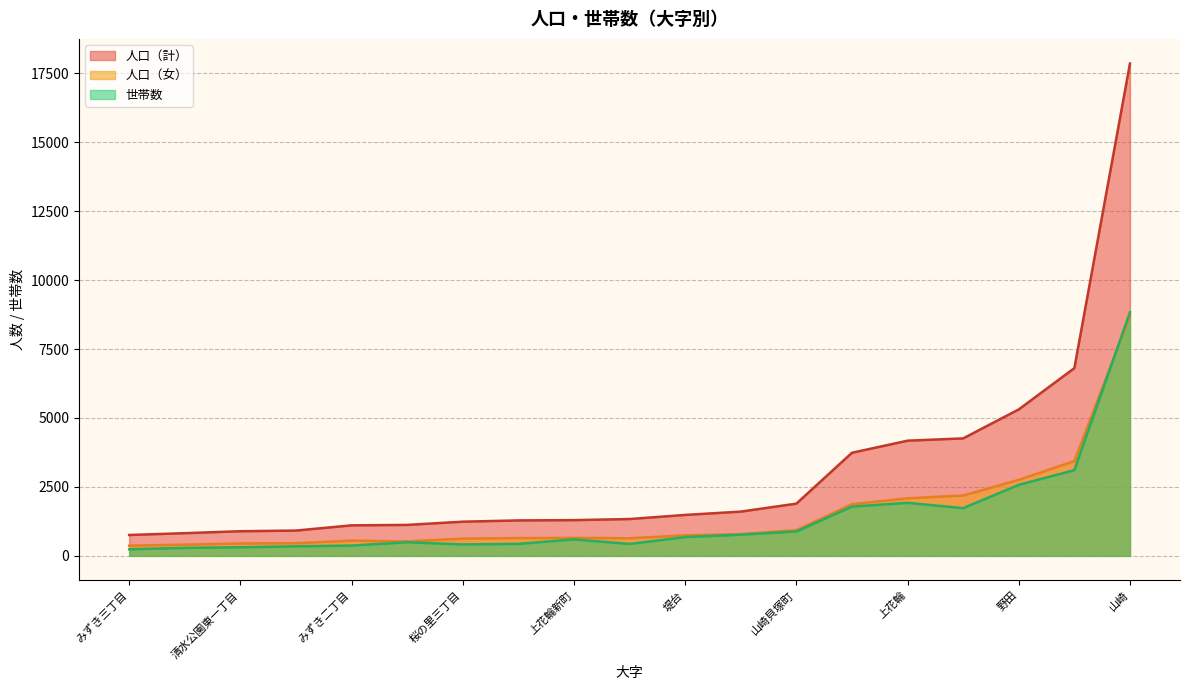

At which category is the sum across all series the highest?

山崎